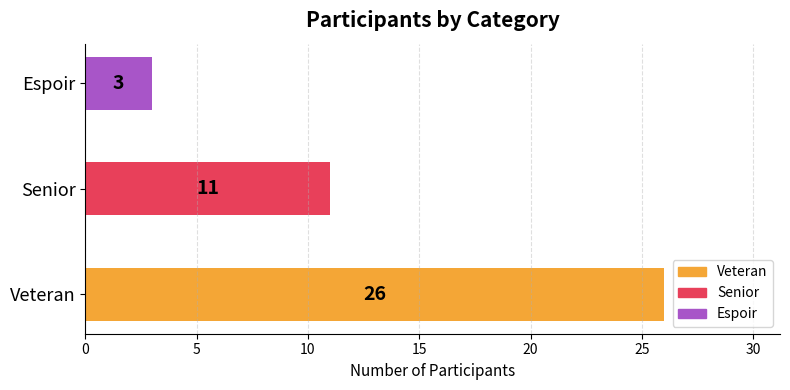

Rank the categories by value from highest to lowest.

Veteran, Senior, Espoir